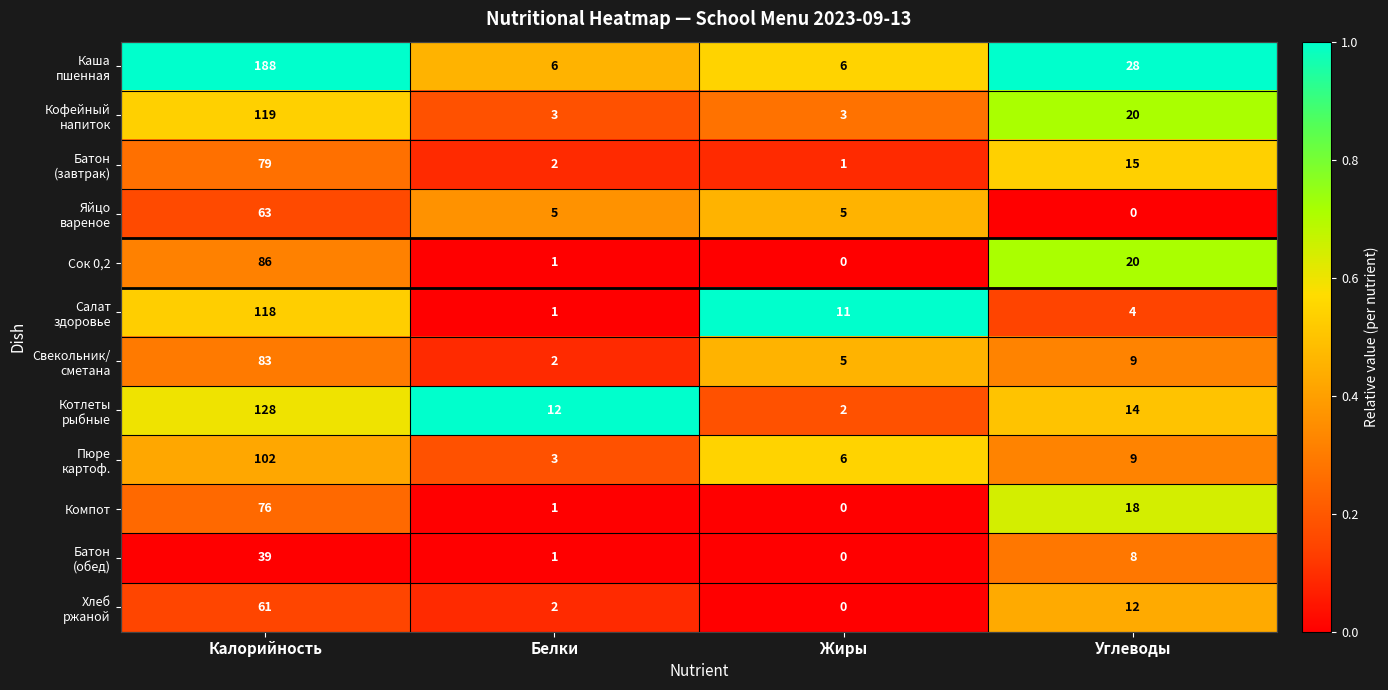

What is the difference between the highest and lowest values at Белки?

11